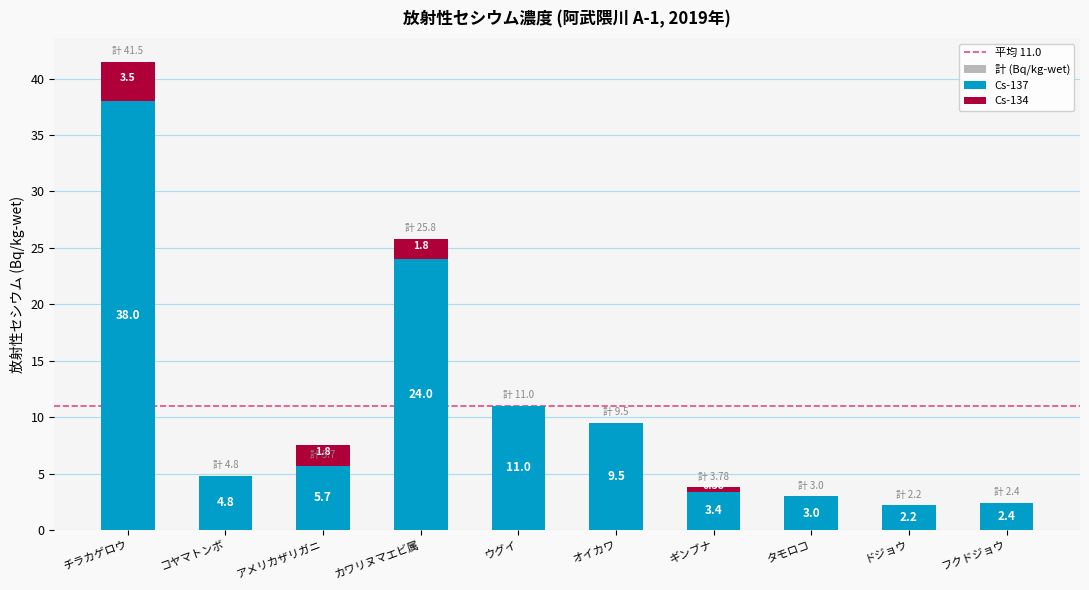

The 計 (Bq/kg-wet) series shows 2.6 at コヤマトンボ. True or false?

False